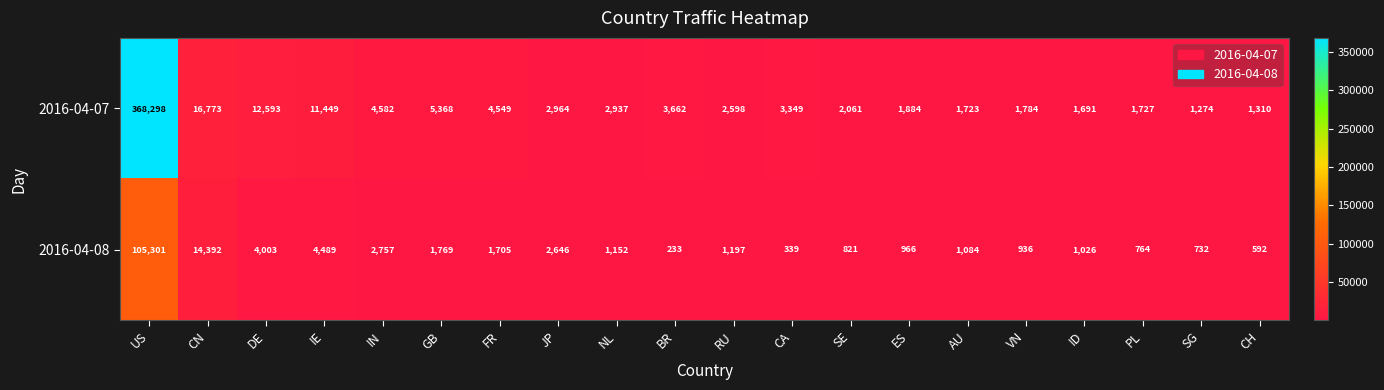

At which label does 2016-04-07 first exceed 2964?

US